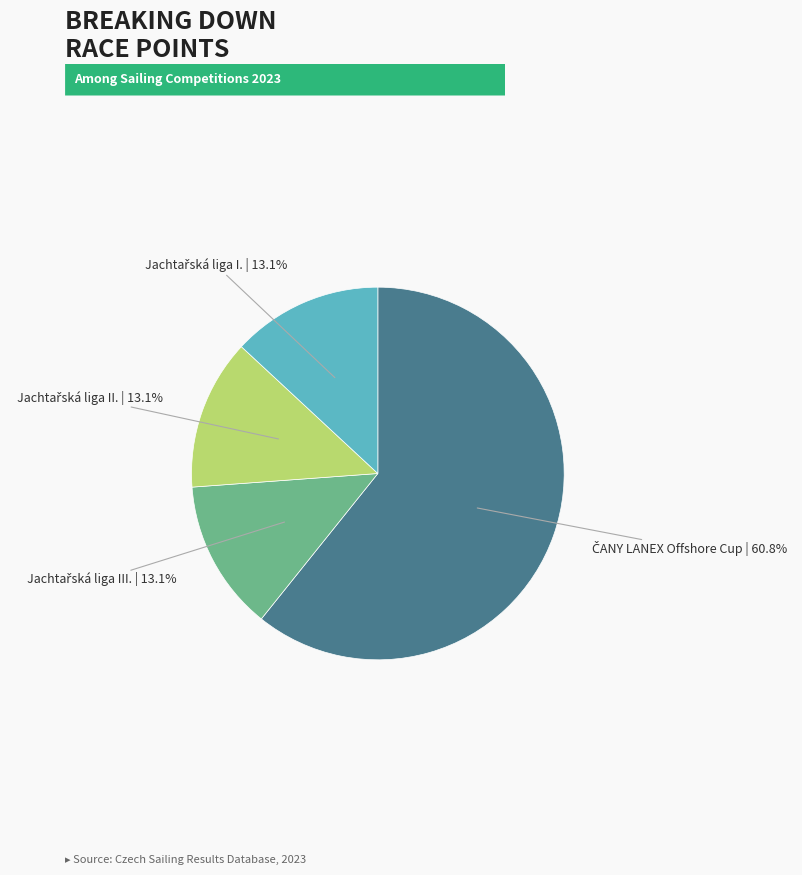

Is there any slice that represents more than half of the pie?

Yes